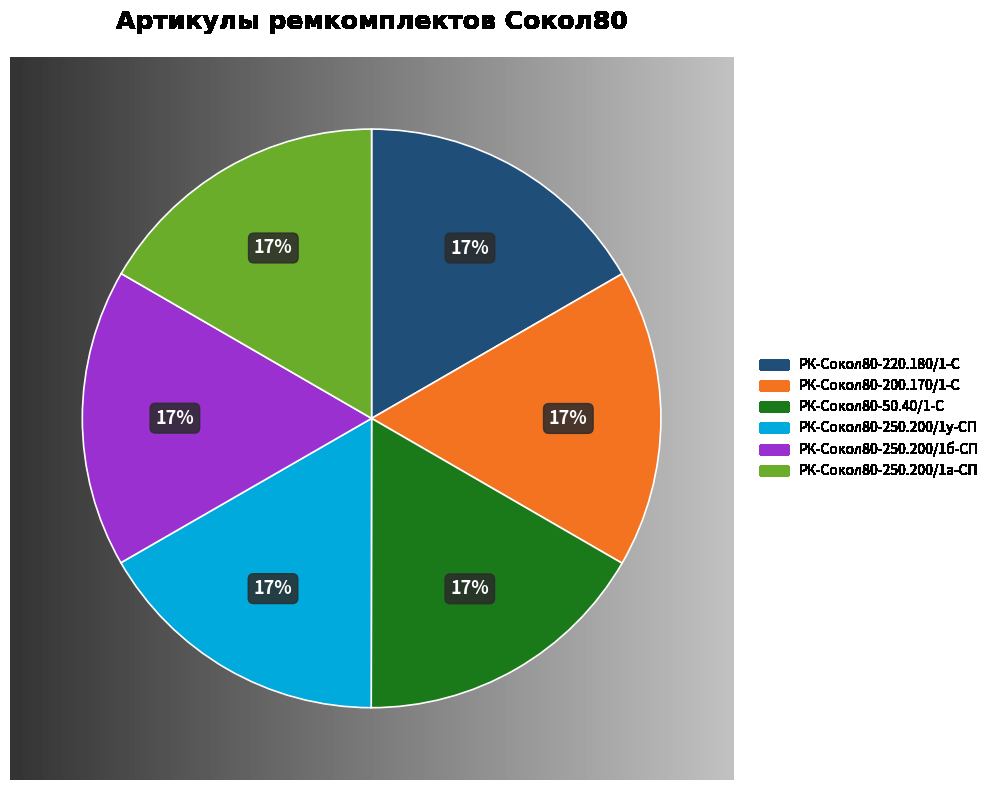

Does any single category account for the majority?

No